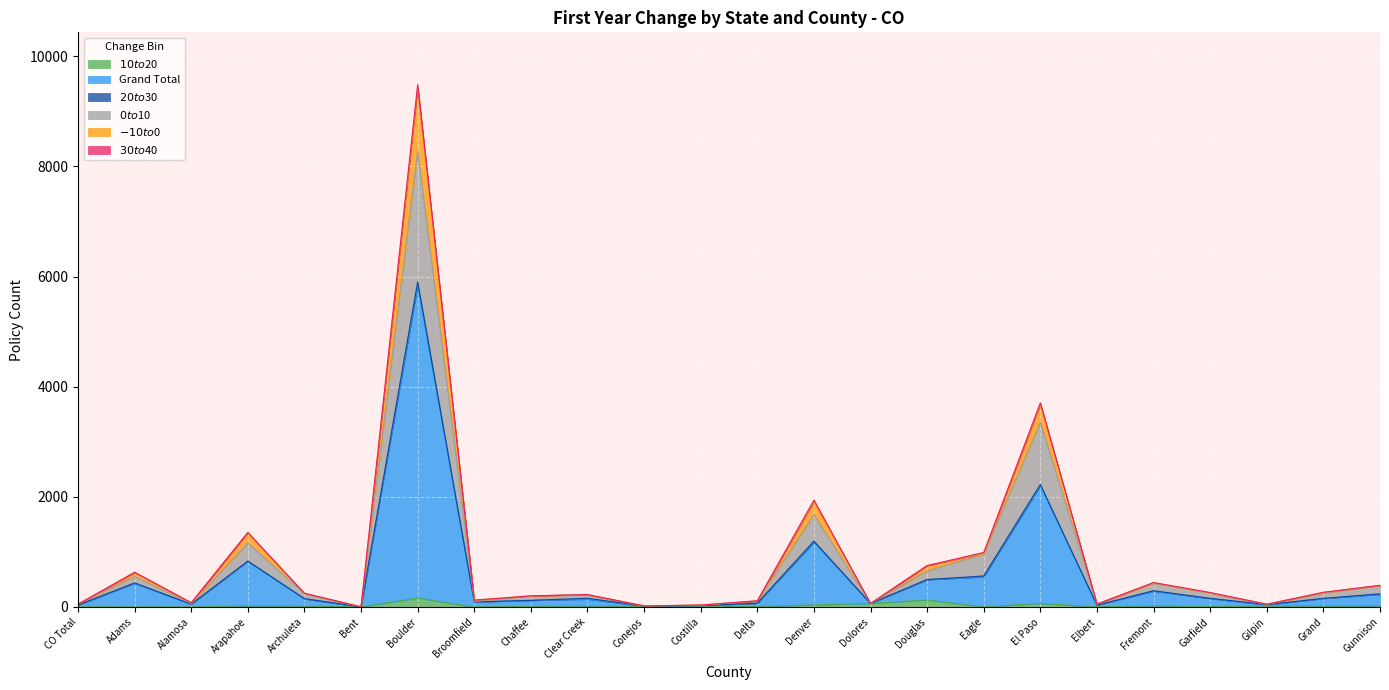

Between Adams and Denver, which is larger?

Denver